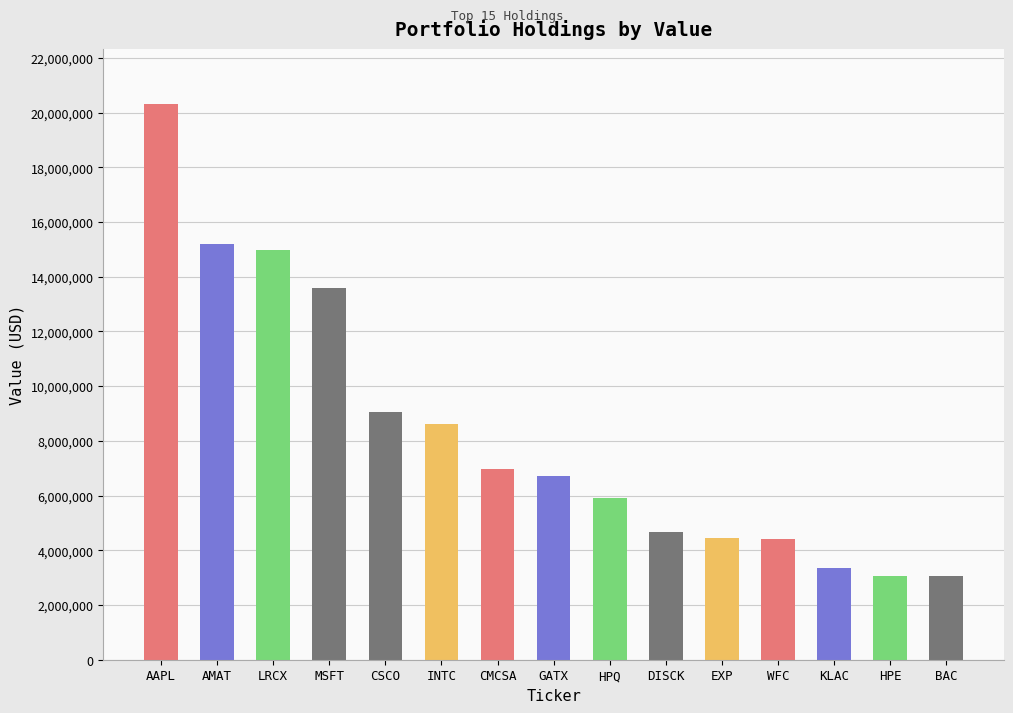

Where is the data nearest to the value 11683000?

MSFT